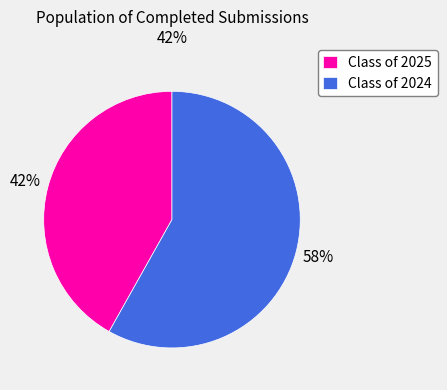

To the nearest percent, what is the difference between the Class of 2025 and Class of 2024 slice percentages?

16%